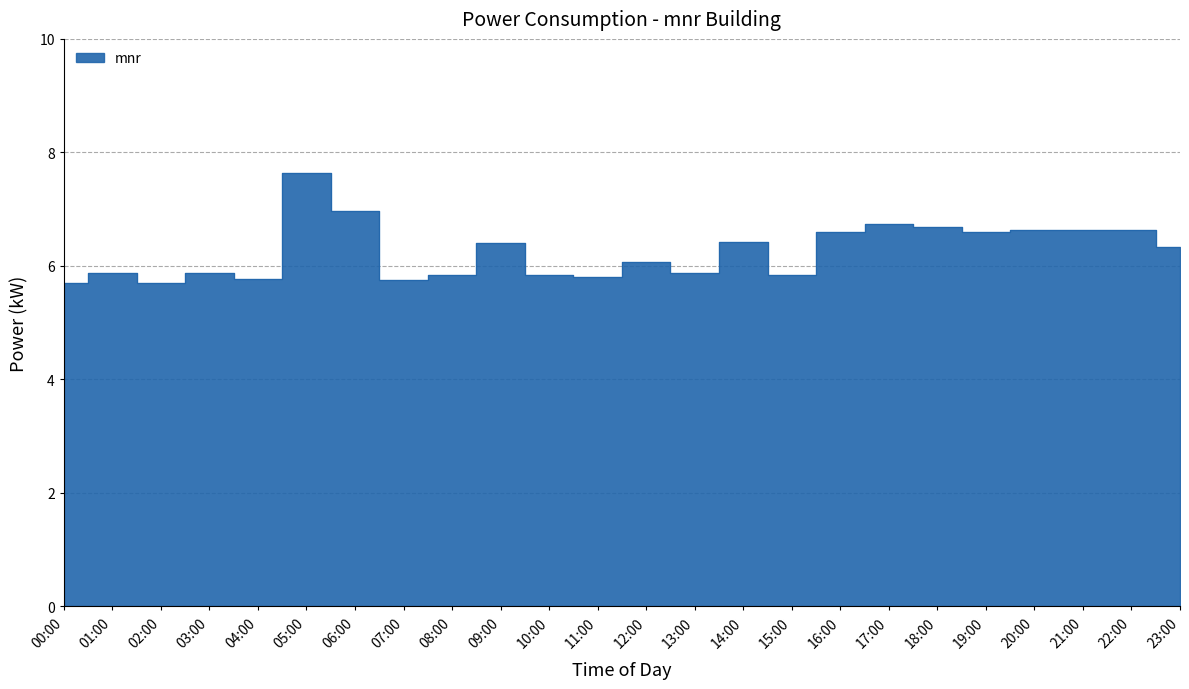

What position from the right is 22:00?

2